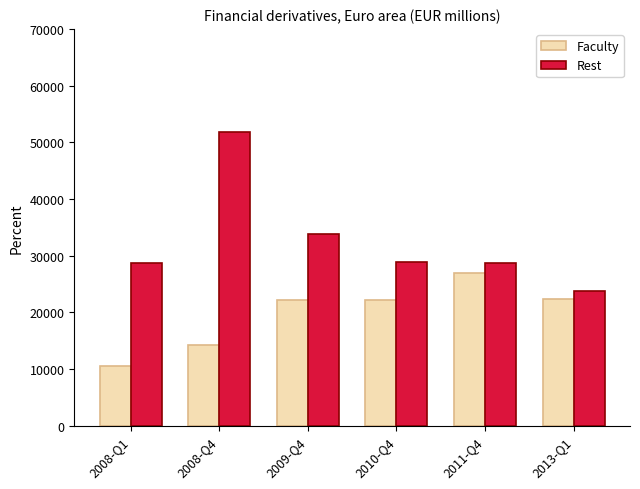

What is the greatest value displayed?

51851.7